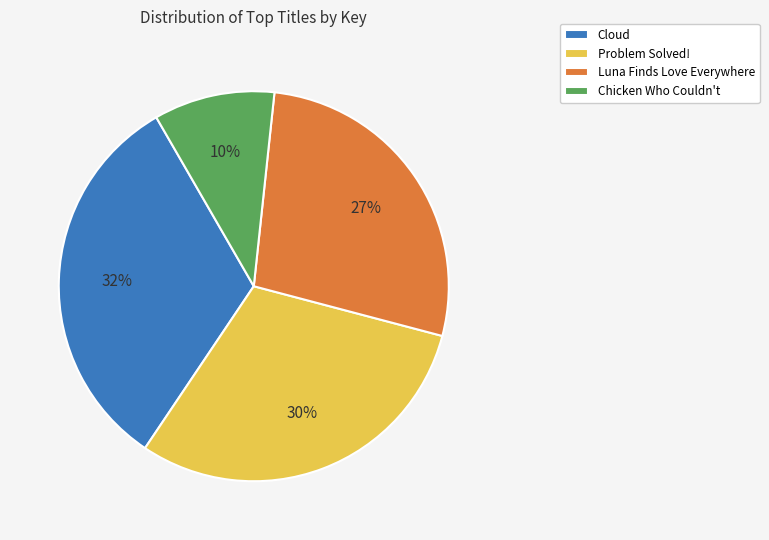

How many segments does this pie chart have?

4